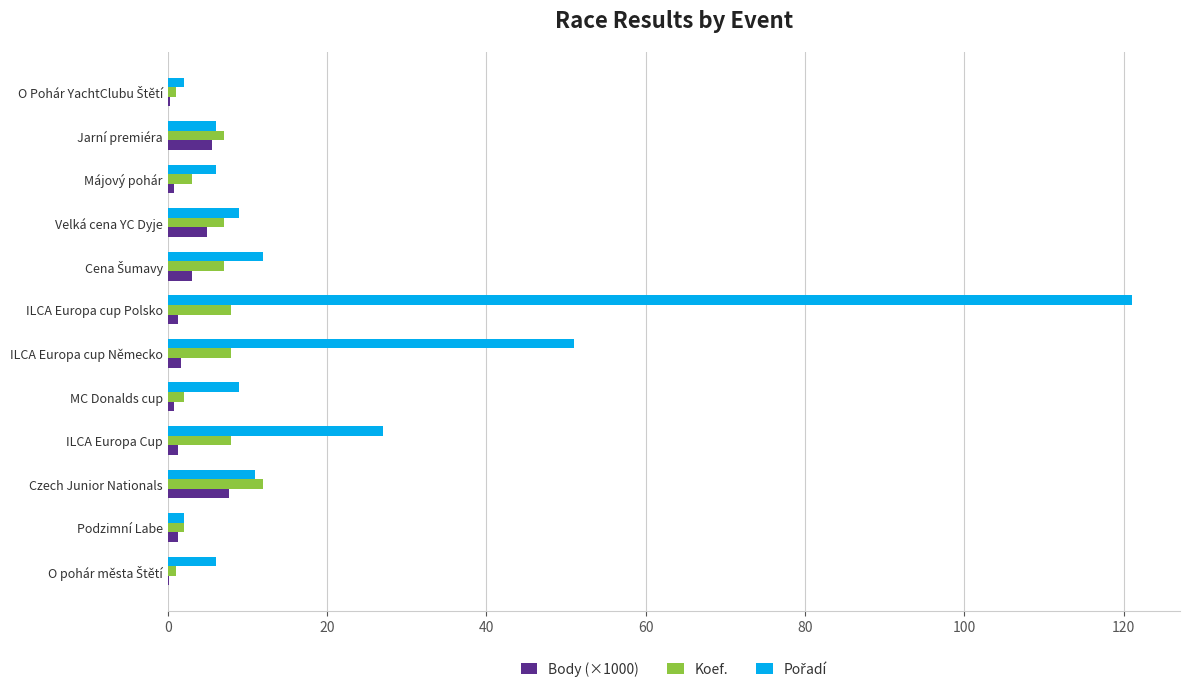

What is the maximum value for Body (×1000)?

7.7